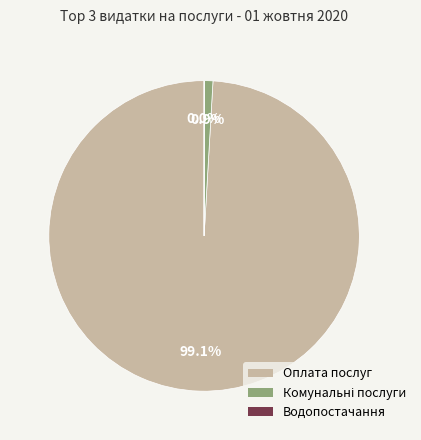

Is there any slice that represents more than half of the pie?

Yes